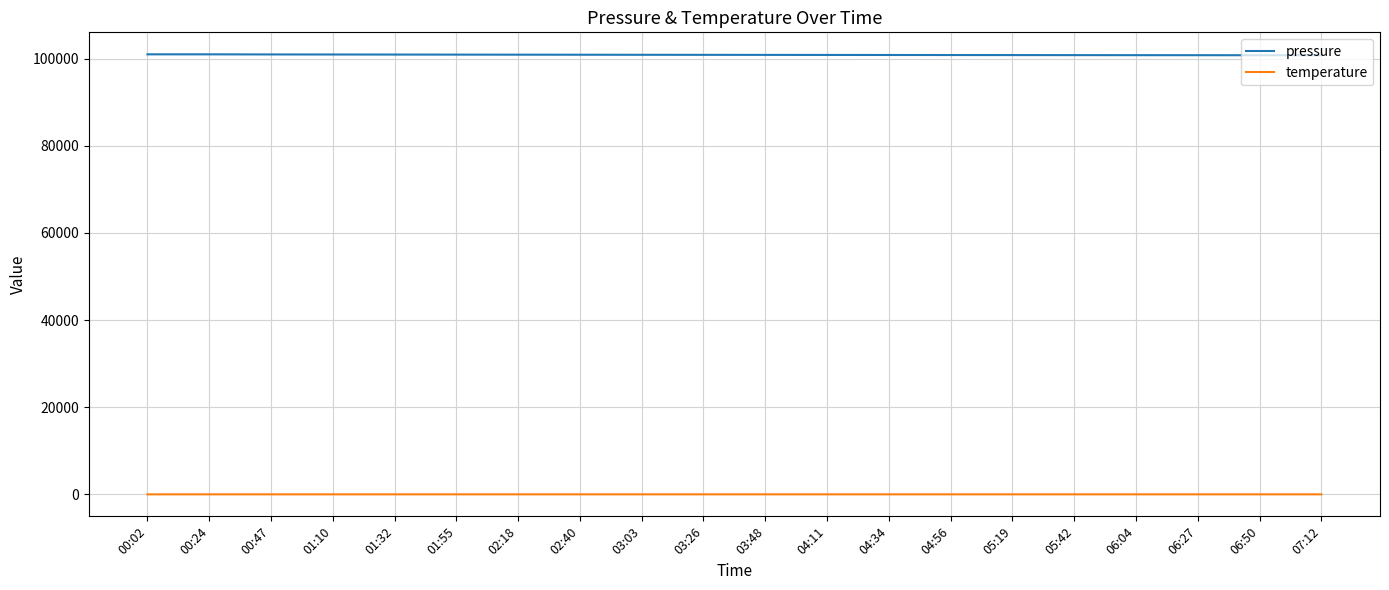

Is this an area chart (filled region under the line)?

No